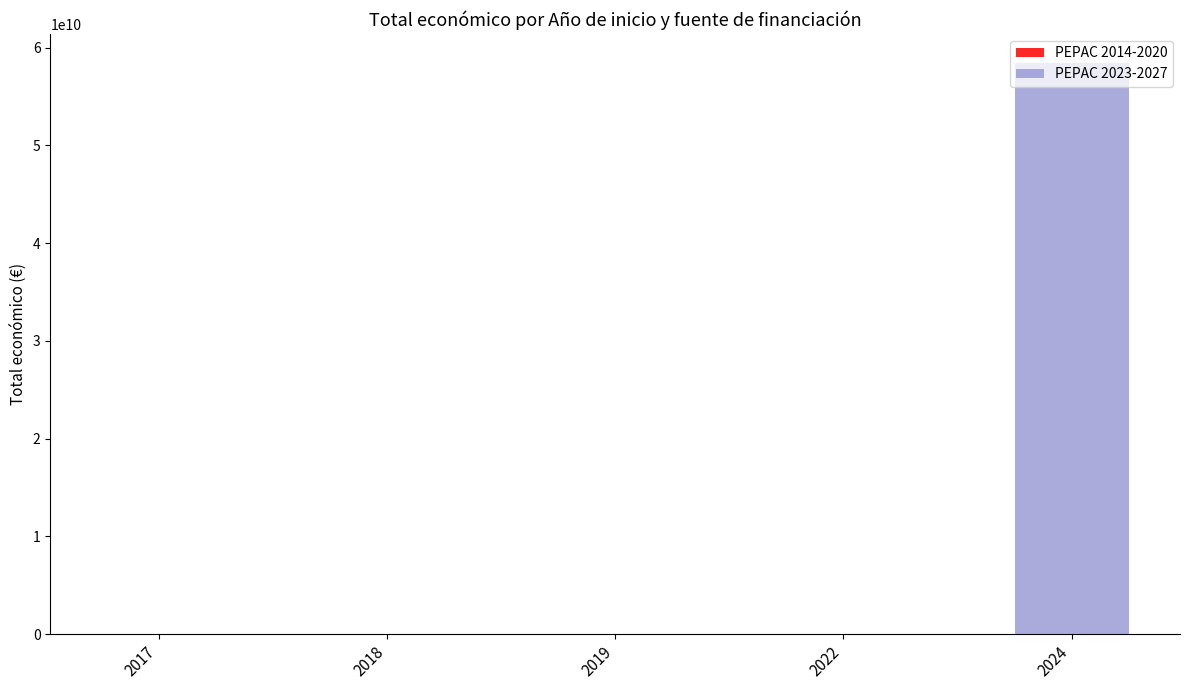

What is the highest value of the PEPAC 2023-2027 series?

58468236137